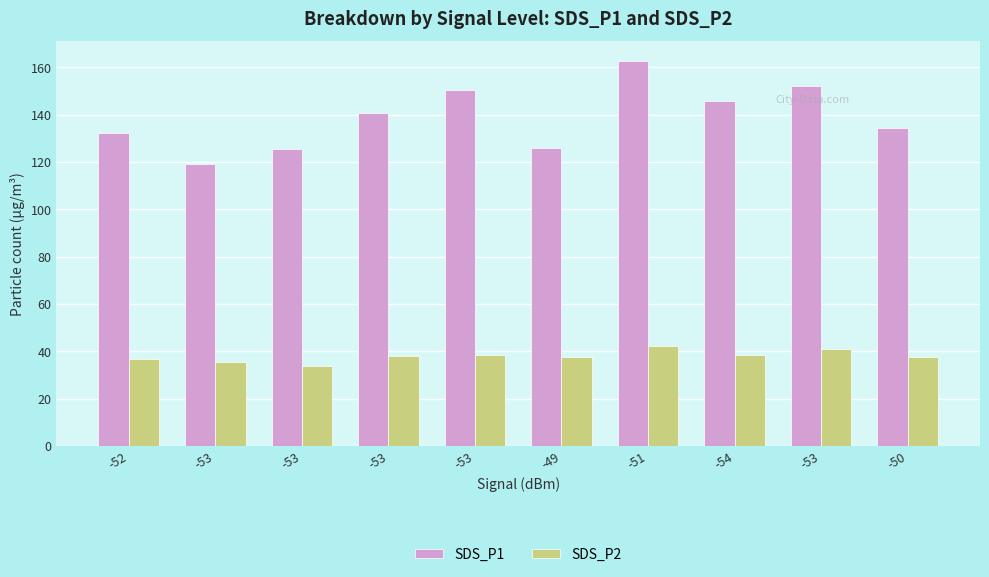

What is the spread (max minus min) of values at -51?

120.5